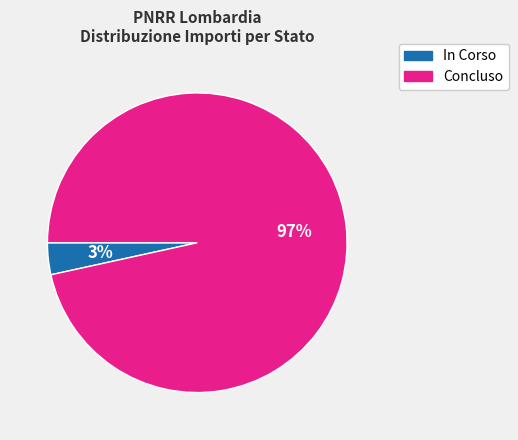

Which category has the smallest portion of the pie?

In Corso